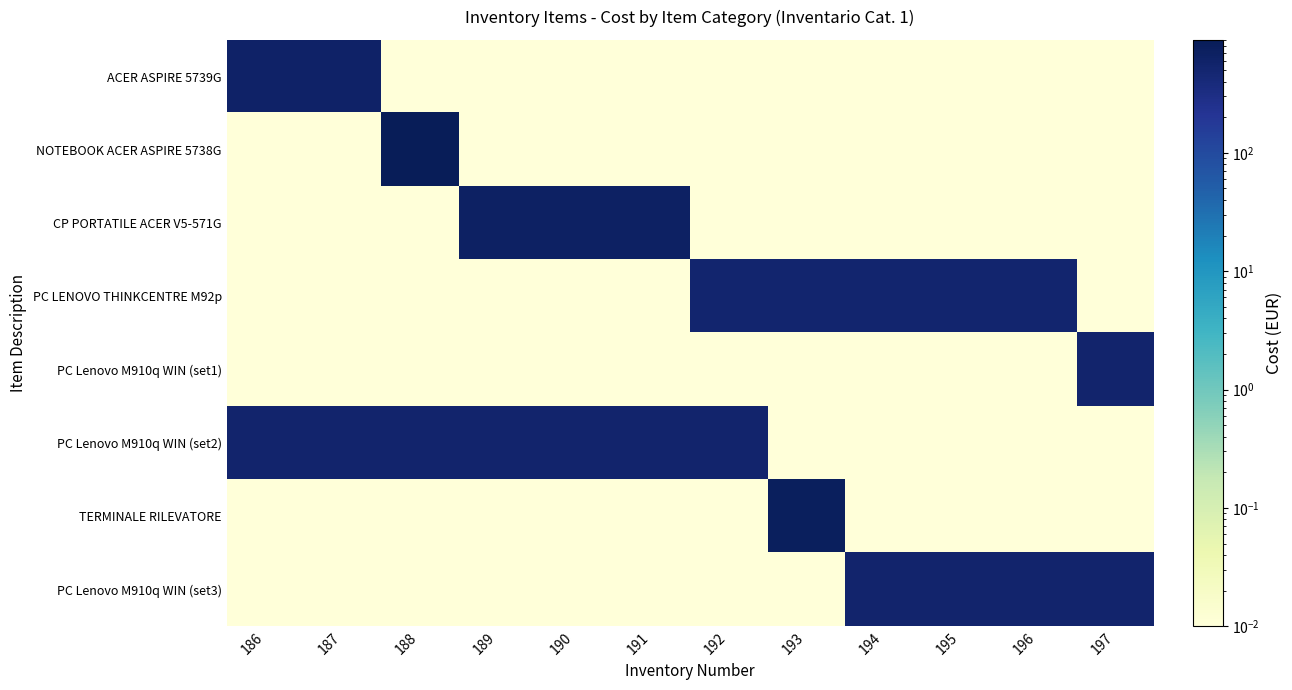

Reading left to right, what are all the values shown in this chart?

ACER ASPIRE 5739G: 186=605.9	187=605.9	188=0.0	189=0.0	190=0.0	191=0.0	192=0.0	193=0.0	194=0.0	195=0.0	196=0.0	197=0.0
NOTEBOOK ACER ASPIRE 5738G: 186=0.0	187=0.0	188=900.0	189=0.0	190=0.0	191=0.0	192=0.0	193=0.0	194=0.0	195=0.0	196=0.0	197=0.0
CP PORTATILE ACER V5-571G: 186=0.0	187=0.0	188=0.0	189=659.0	190=659.0	191=659.0	192=0.0	193=0.0	194=0.0	195=0.0	196=0.0	197=0.0
PC LENOVO THINKCENTRE M92p: 186=0.0	187=0.0	188=0.0	189=0.0	190=0.0	191=0.0	192=525.8	193=525.8	194=525.8	195=525.8	196=525.8	197=0.0
PC Lenovo M910q WIN (set1): 186=0.0	187=0.0	188=0.0	189=0.0	190=0.0	191=0.0	192=0.0	193=0.0	194=0.0	195=0.0	196=0.0	197=537.8
PC Lenovo M910q WIN (set2): 186=537.8	187=537.8	188=537.8	189=537.8	190=537.8	191=537.8	192=537.8	193=0.0	194=0.0	195=0.0	196=0.0	197=0.0
TERMINALE RILEVATORE: 186=0.0	187=0.0	188=0.0	189=0.0	190=0.0	191=0.0	192=0.0	193=768.3	194=0.0	195=0.0	196=0.0	197=0.0
PC Lenovo M910q WIN (set3): 186=0.0	187=0.0	188=0.0	189=0.0	190=0.0	191=0.0	192=0.0	193=0.0	194=537.8	195=537.8	196=537.8	197=537.8